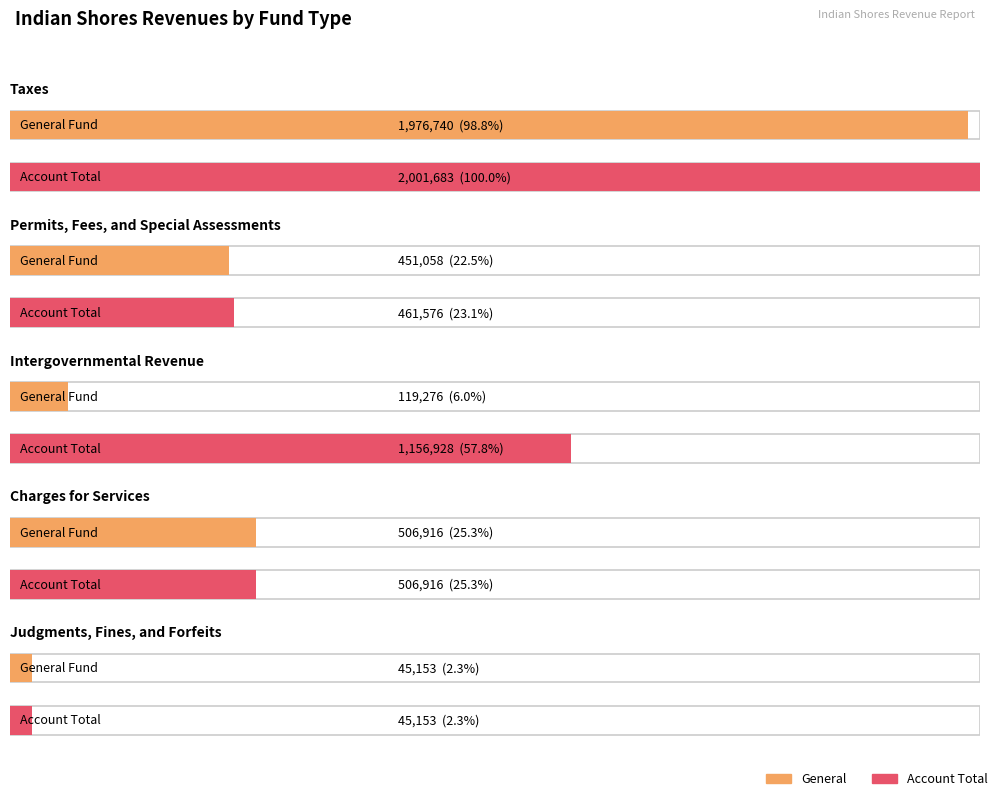

Reading left to right, transcribe all the data shown in this chart.

General: 1976740	451058	119276	506916	45153
Special Revenue: 24943	10518	57190	0	0
Capital Projects: 0	0	980462	0	0
Account Total: 2001683	461576	1156928	506916	45153